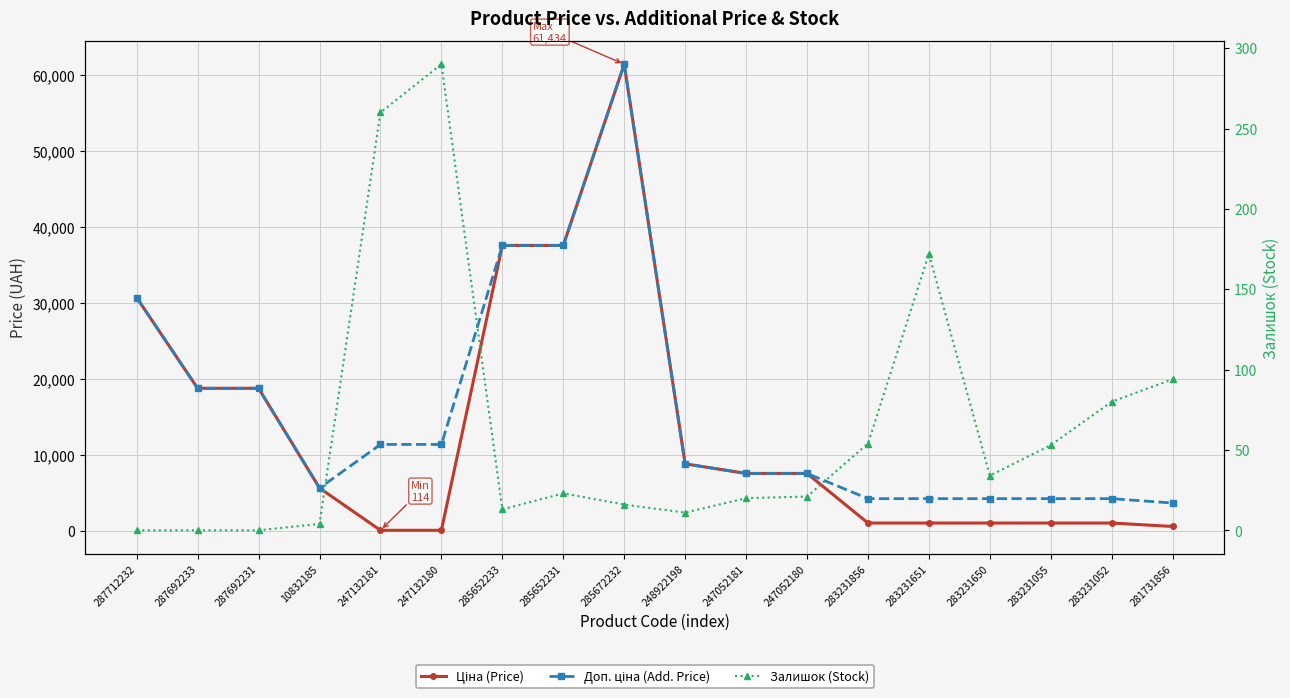

At which category does Доп. ціна (Add. Price) reach its first local peak?

285672232